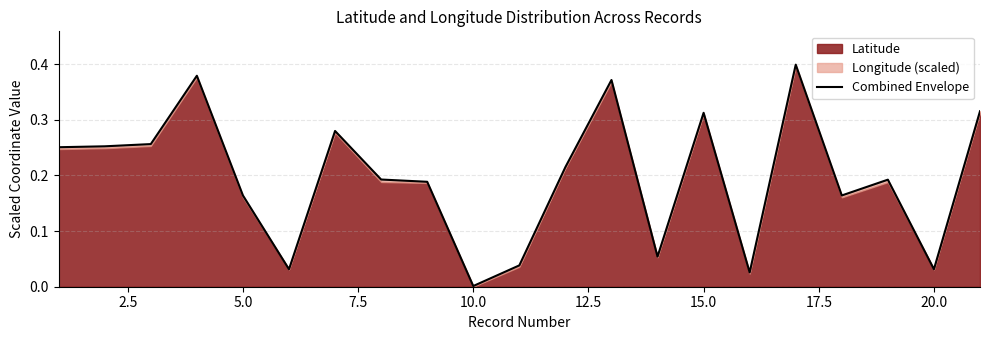

How many points are higher than both their immediate neighbors (excluding endpoints)?

6